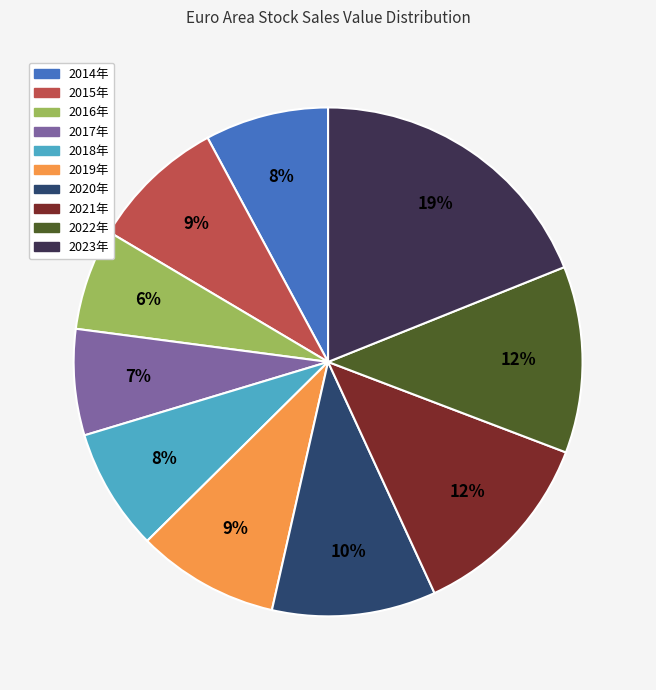

To the nearest percent, what is the average slice percentage?

10%